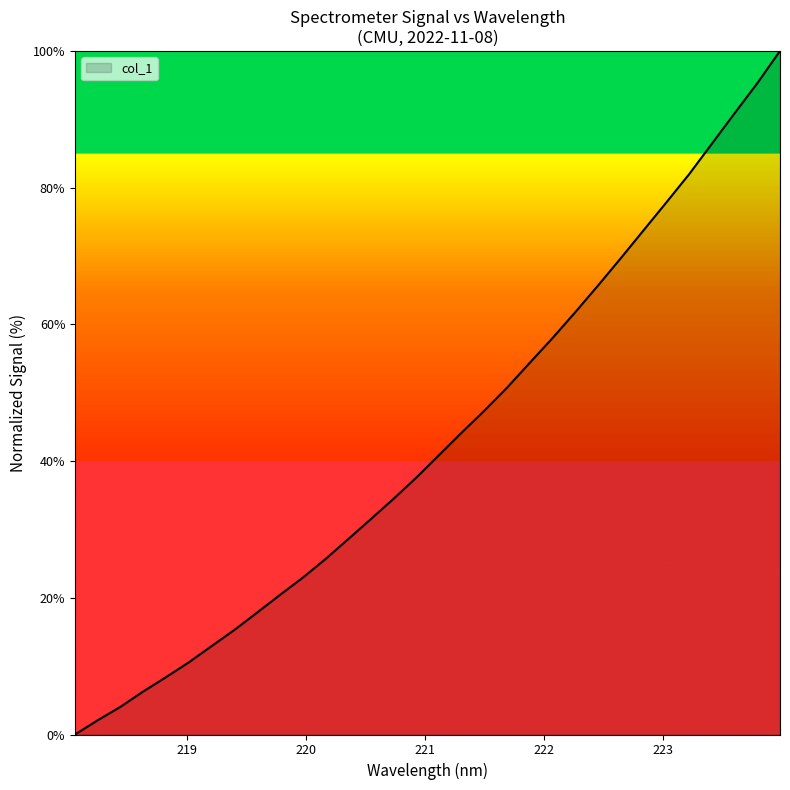

How many lines are shown in the chart?

1